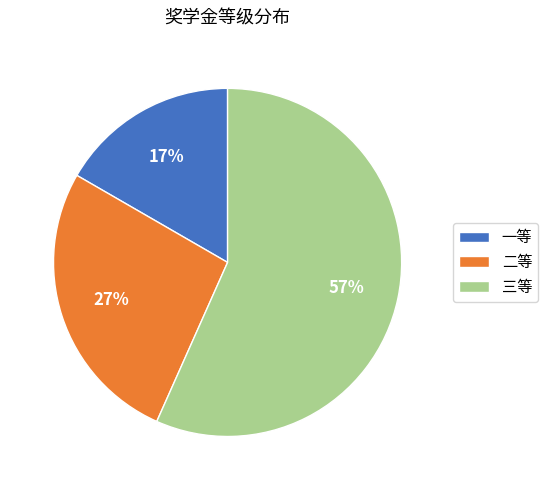

Approximately how many times larger is the value at 一等 compared to 二等?

0.6